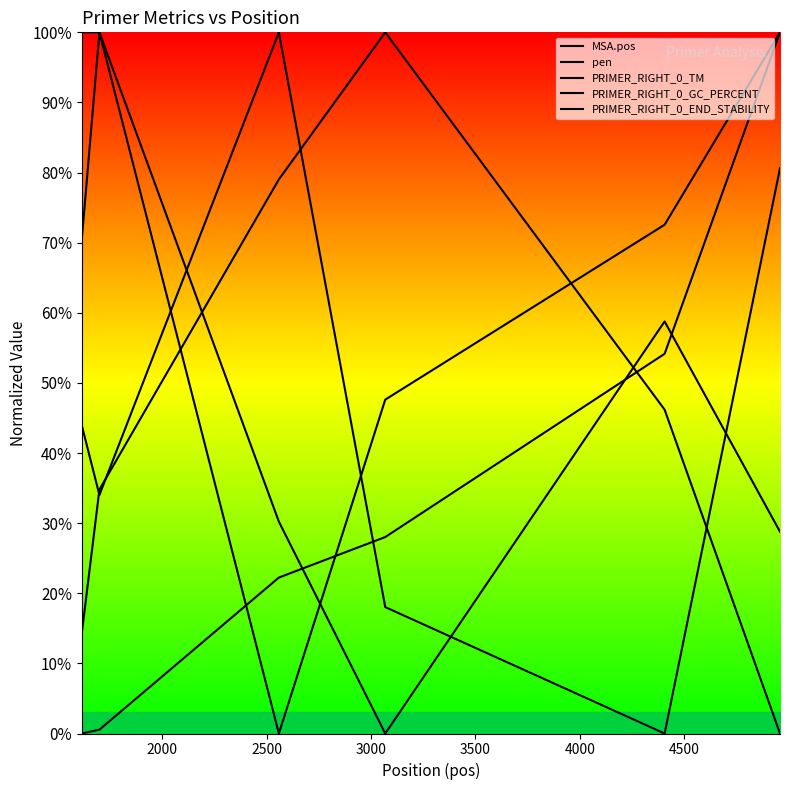

At which category does pen reach its first local peak?

3000